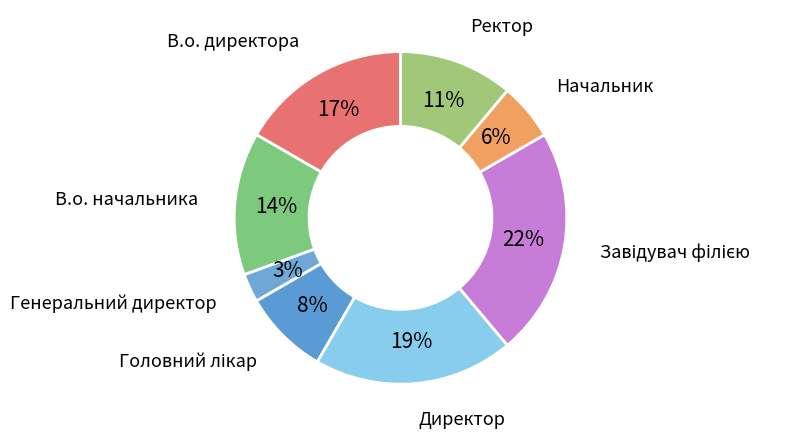

Which slice is the smallest?

Генеральний директор